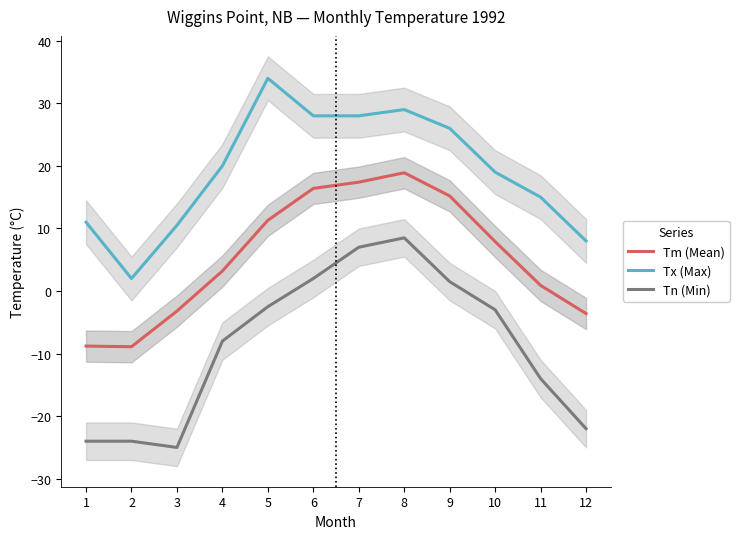

What is the smallest value displayed?

-25.0